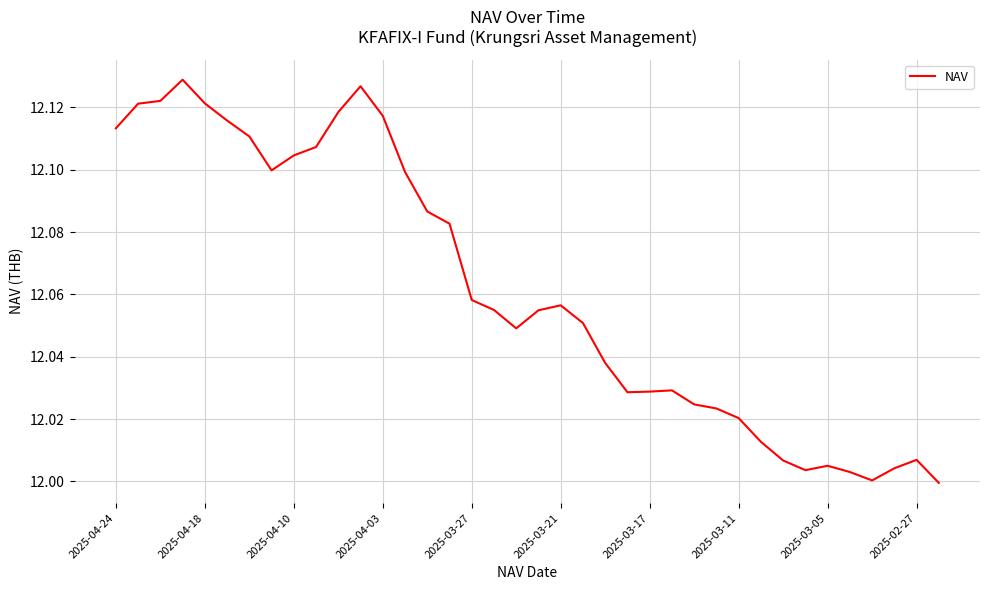

What is the difference between the second highest and minimum values?

0.1